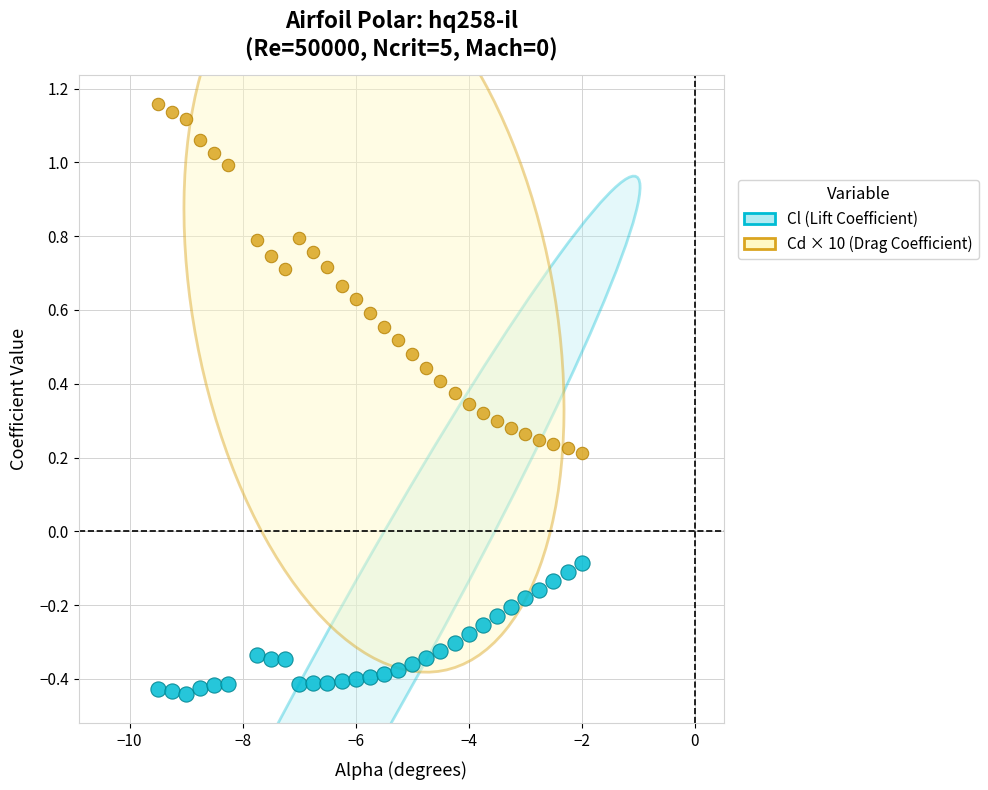

Which series contains the highest Y value?

Cd × 10 (Drag Coefficient)